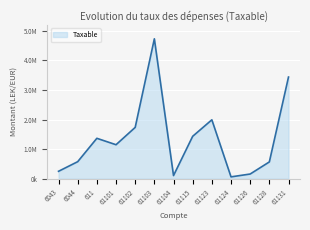

Reading left to right, list all the values displayed in this chart.

6043=250227.1	6044=575296.9	611=1366068.5	61101=1149043.7	61102=1735151.5	61103=4731146.9	61104=105900.0	61115=1433753.2	61123=1991862.2	61124=61813.2	61126=157990.0	61128=567460.5	61131=3437988.5